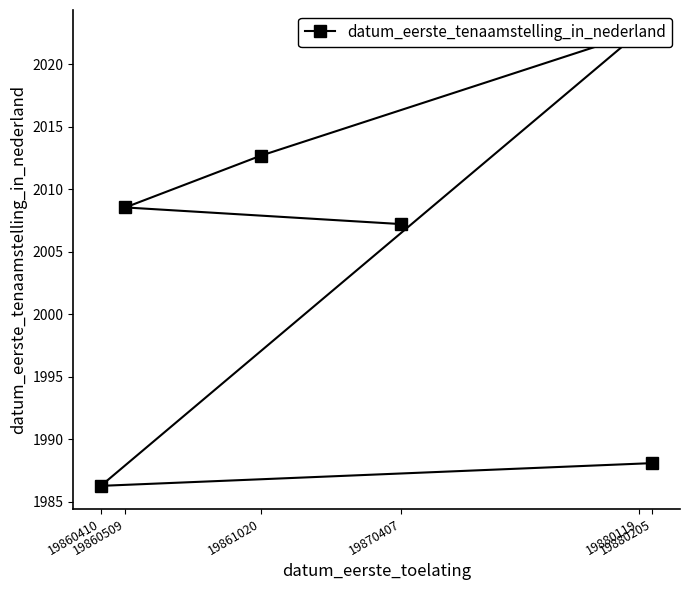

The chart shows a value of 1986.3 at 19860410. True or false?

True